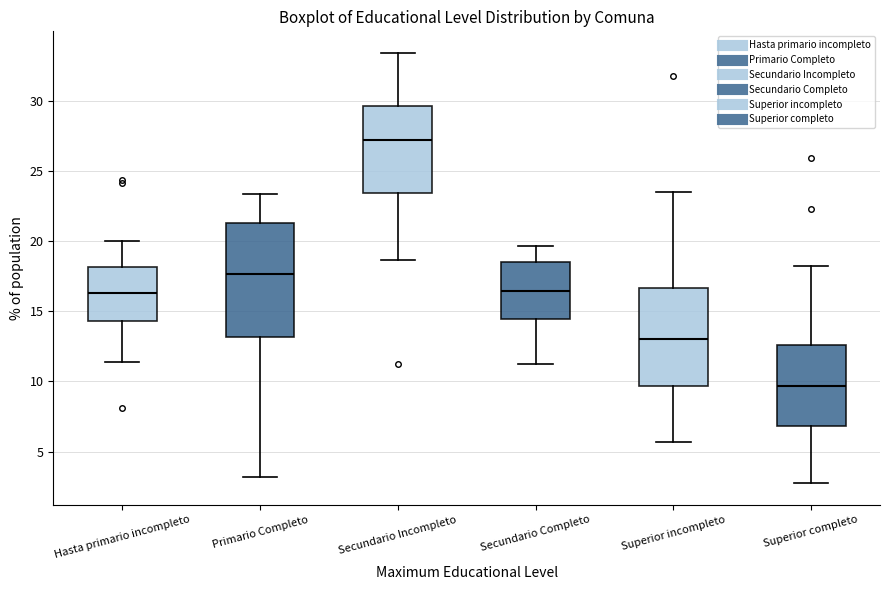

Which box has the highest median line?

Secundario Incompleto